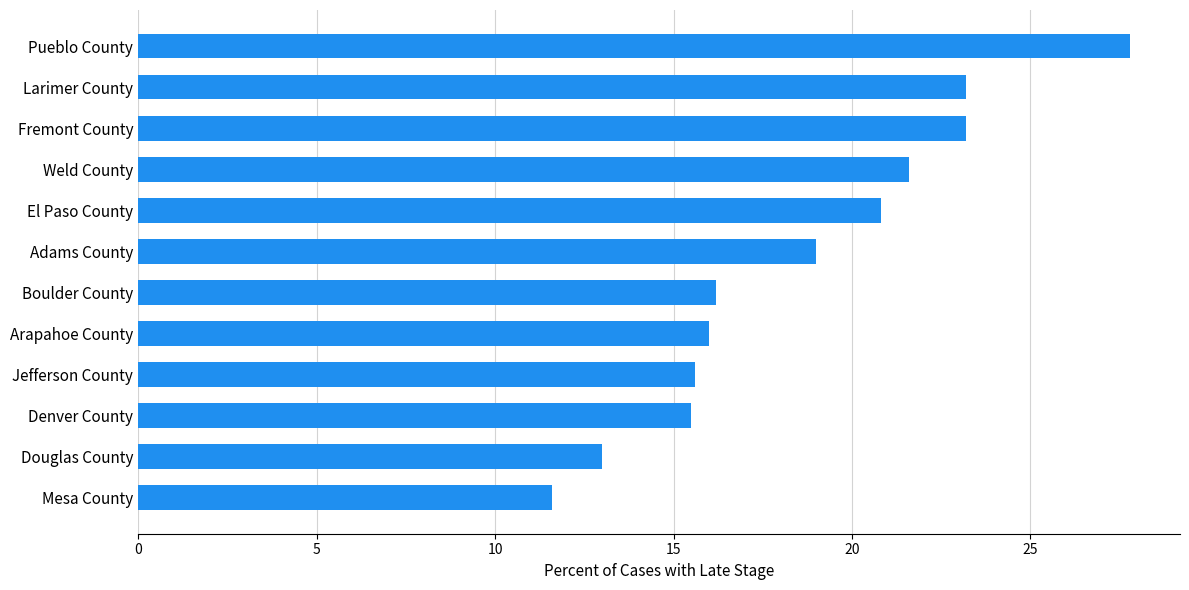

Is it true that the value at El Paso County is 20.8?

True